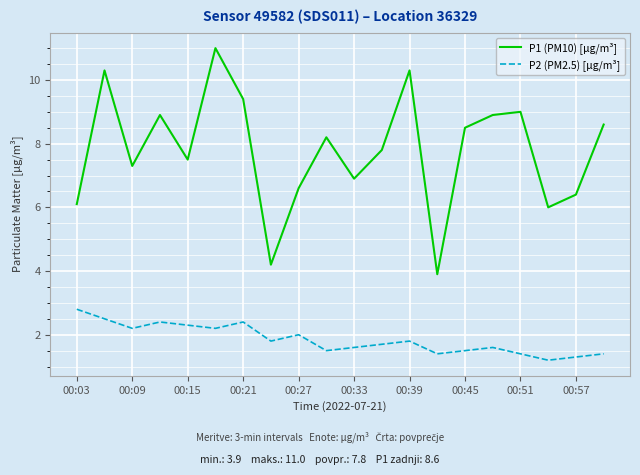

Which series has the widest spread of values?

P1 (PM10) [µg/m³]